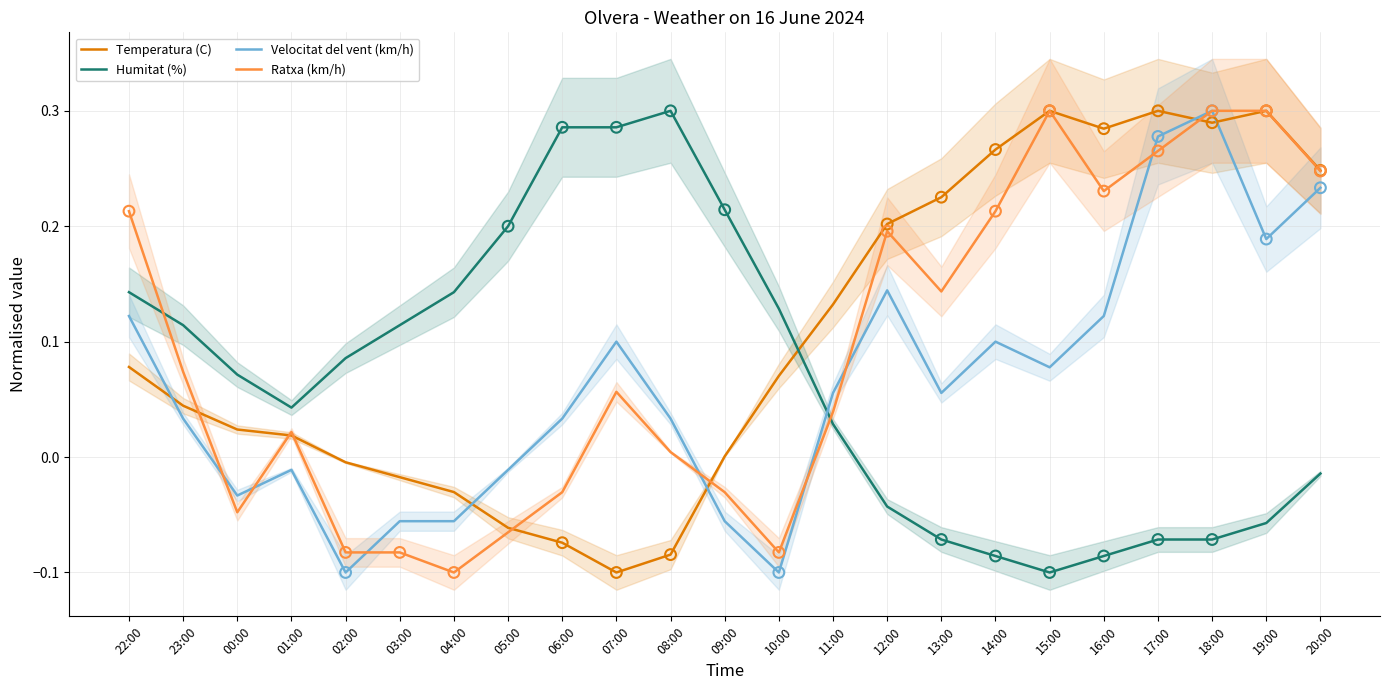

Which series has the largest Y range (max minus min)?

Humitat (%)